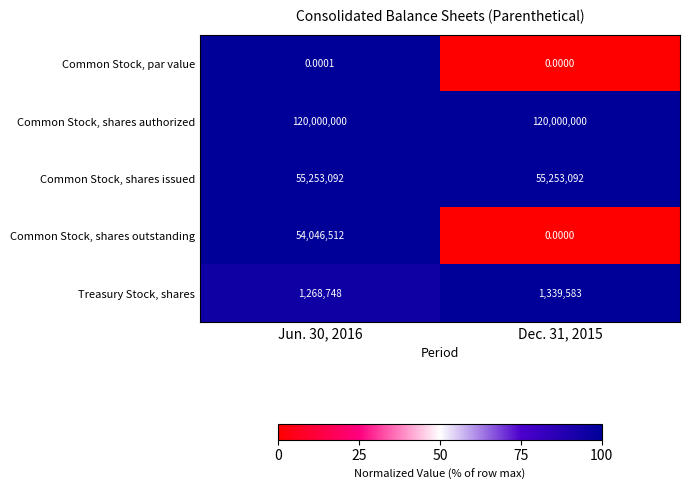

What is the total value across all series at Dec. 31, 2015?

176592675.0